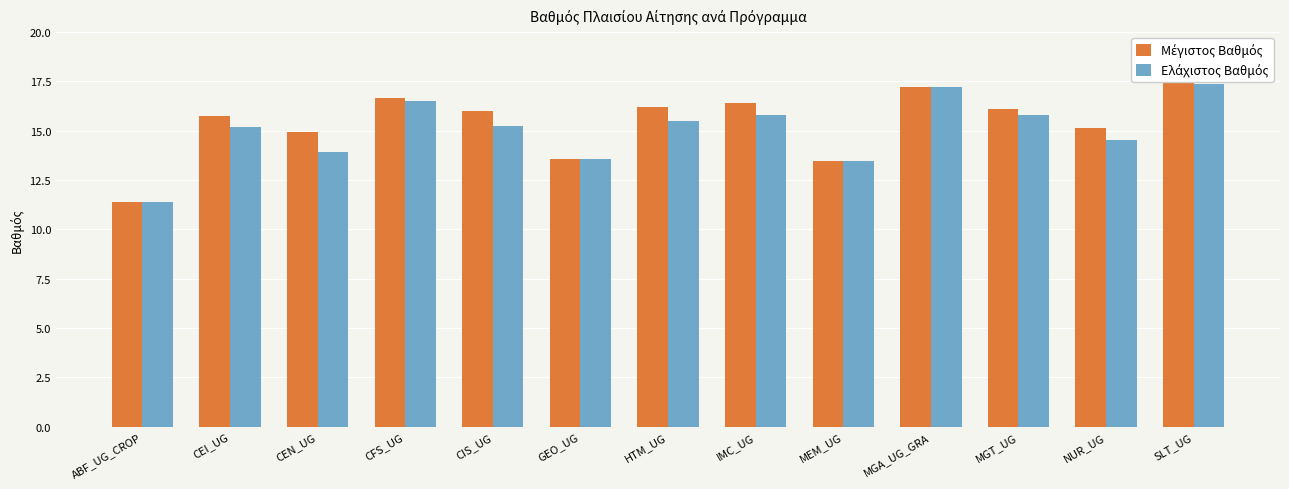

What position from the right is IMC_UG?

6